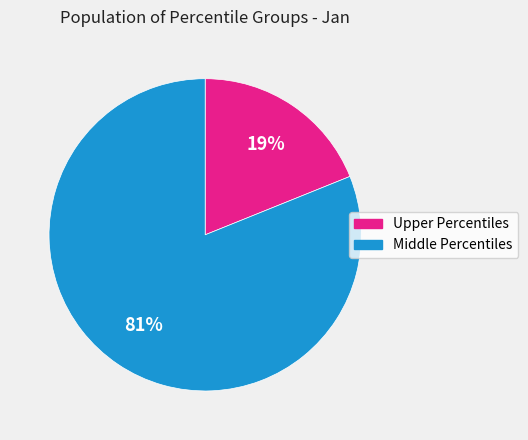

To the nearest percent, what is the average slice percentage?

50%